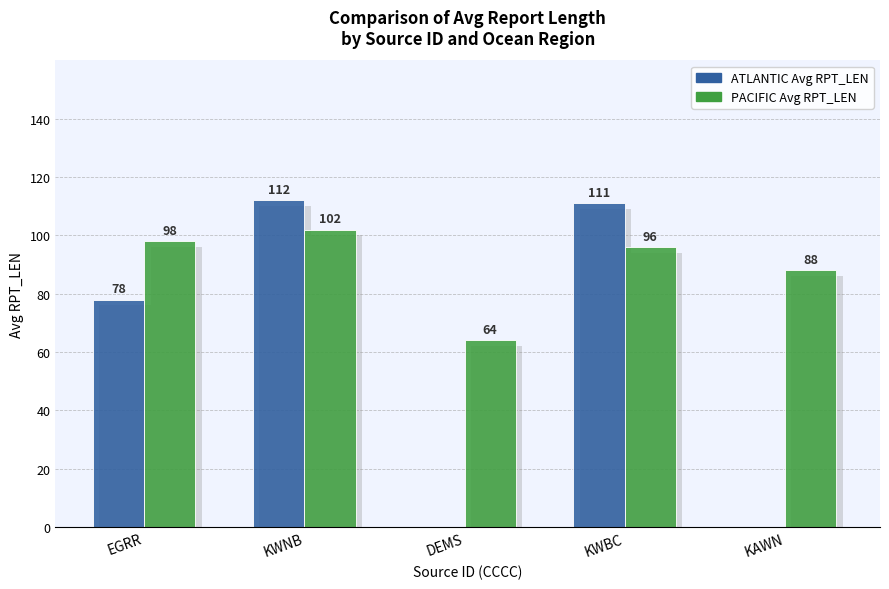

Between KWBC and KAWN, which is larger?

KWBC